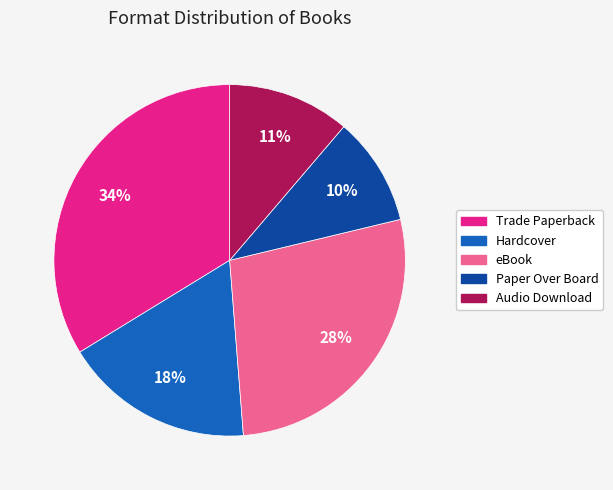

Approximately how many times larger is the value at Trade Paperback compared to eBook?

1.2